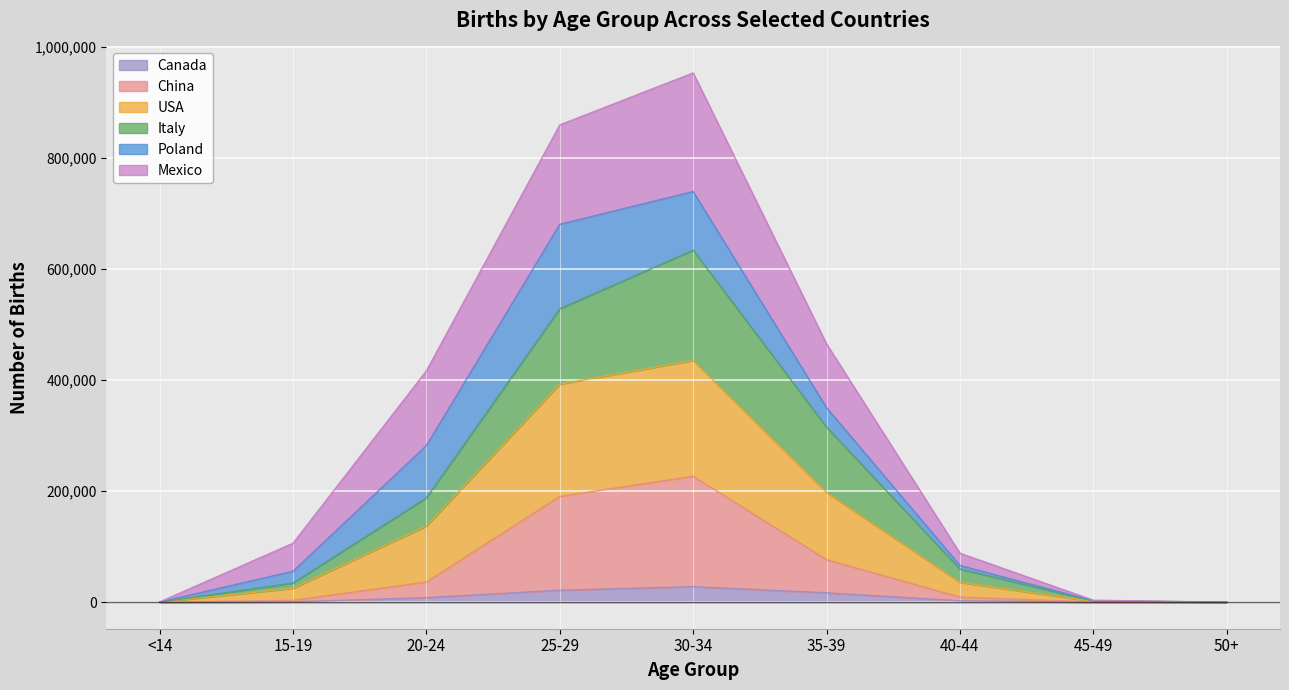

What is the label of the 1st point from the left?

<14